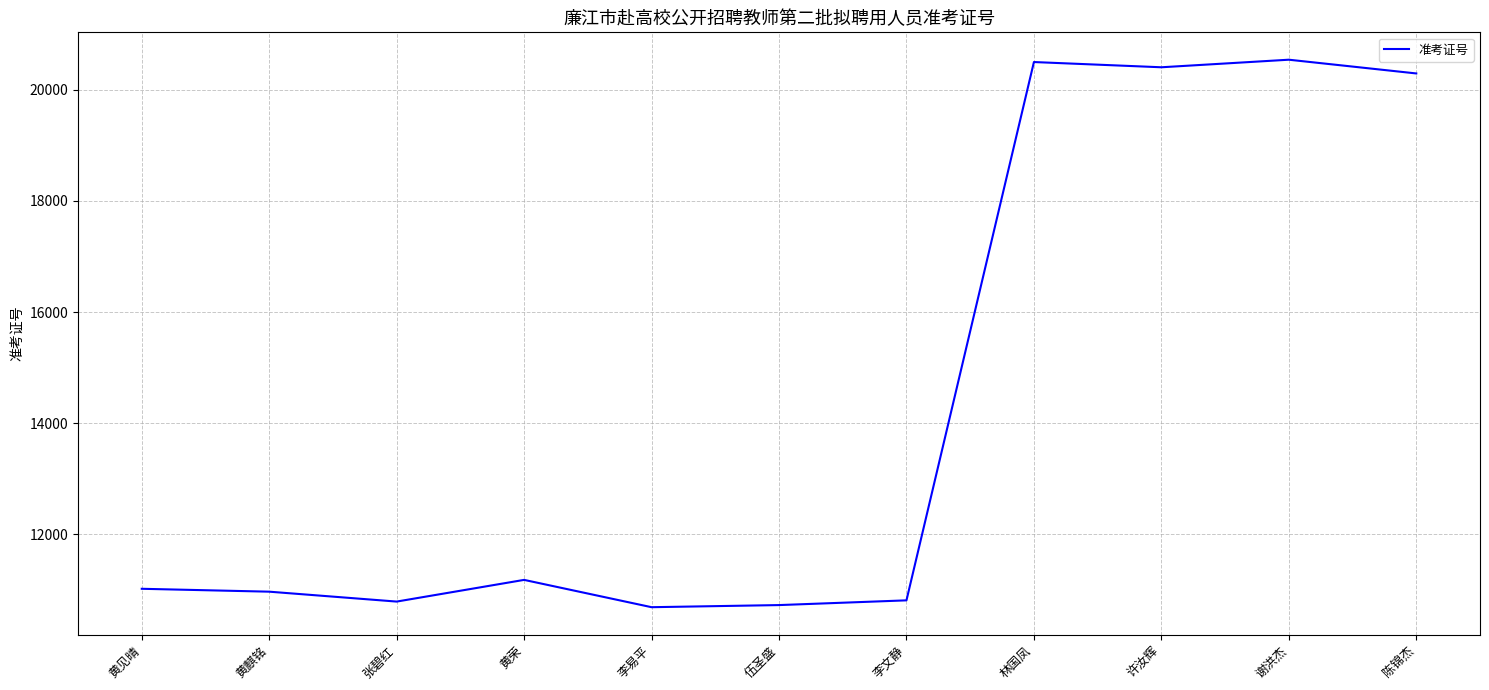

Does the chart have visible grid lines?

Yes